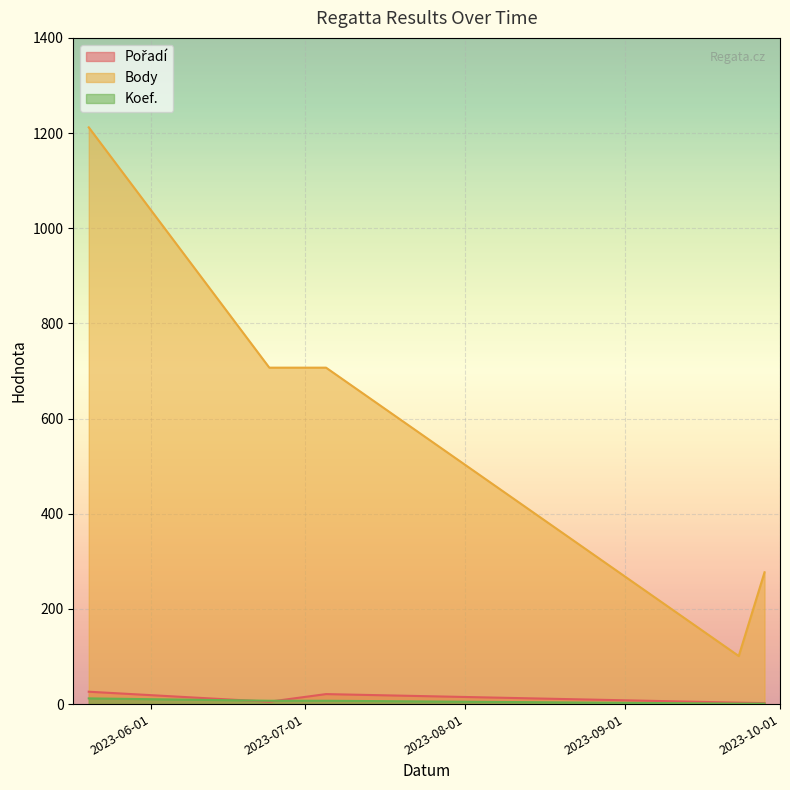

How many values in the Body series are below 707?

2